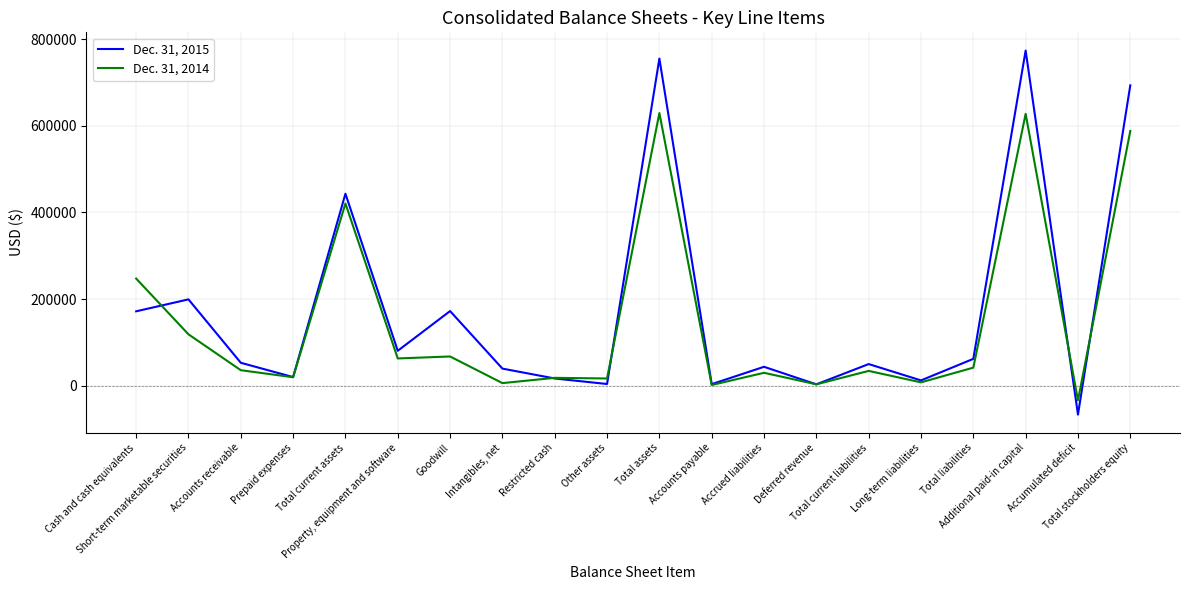

Rank the series by their maximum value, from lowest to highest.

Dec. 31, 2014, Dec. 31, 2015